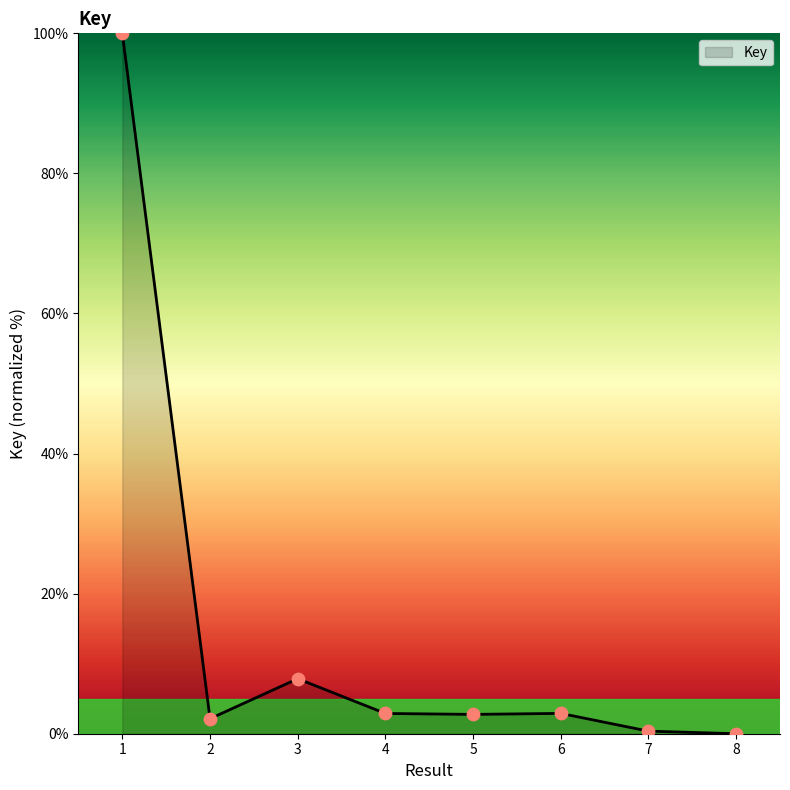

What is the change in value from 2 to 6?

+0.8